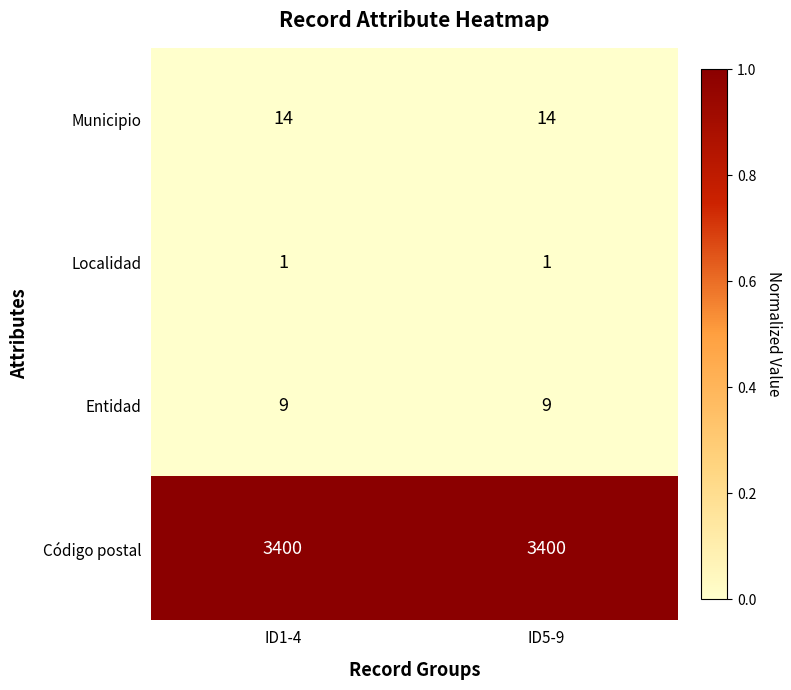

The value of Entidad at ID1-4 is 9. True or false?

True